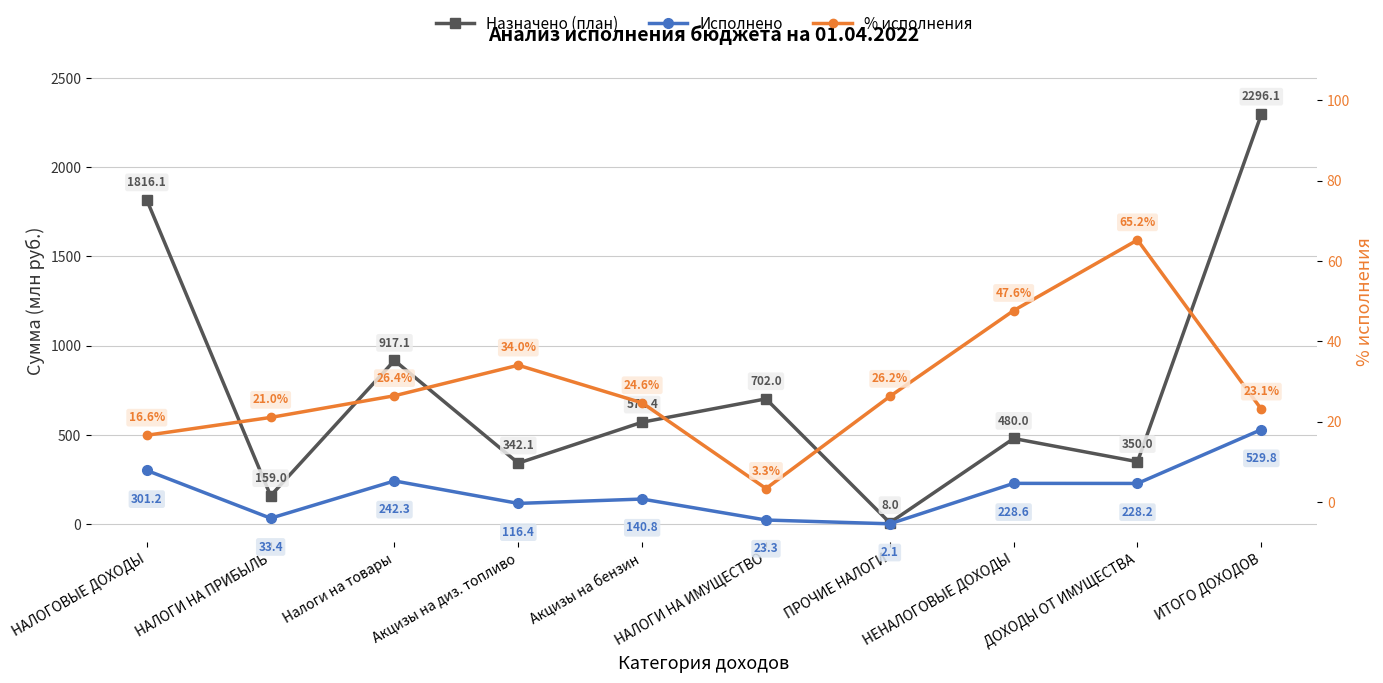

At how many categories does at least one series exceed 961?

2